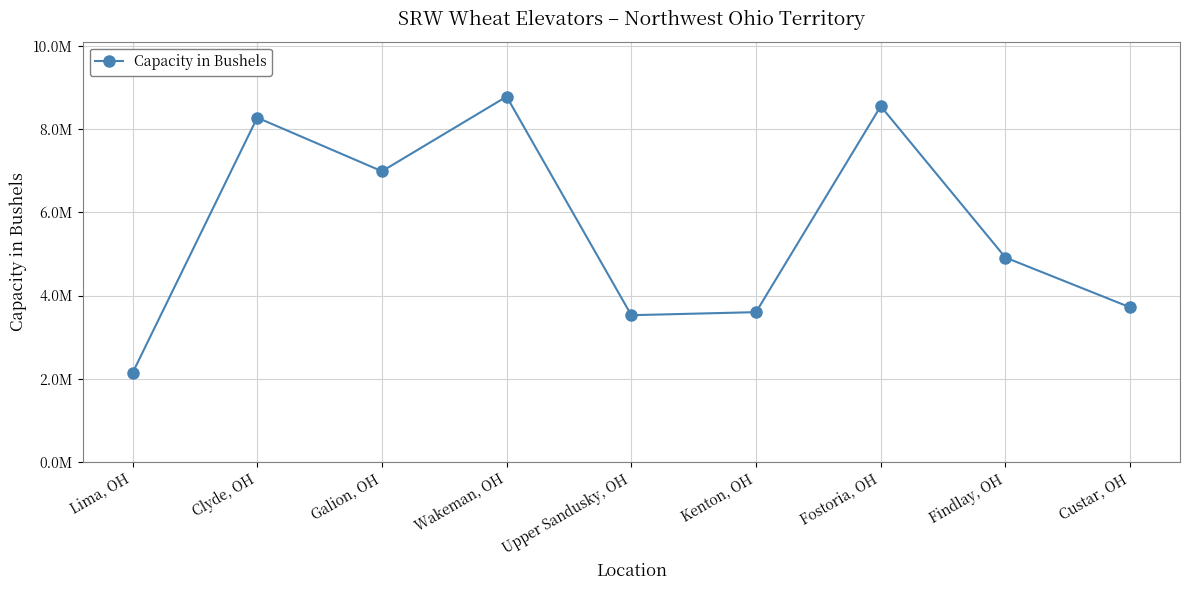

Is this an area chart (filled region under the line)?

No